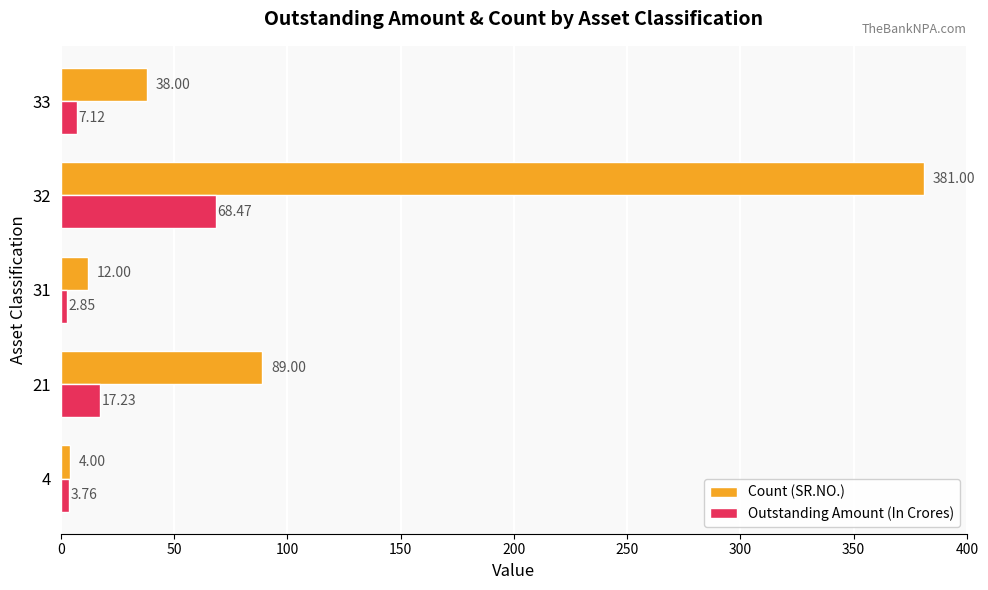

What is the maximum value for Outstanding Amount (In Crores)?

68.5